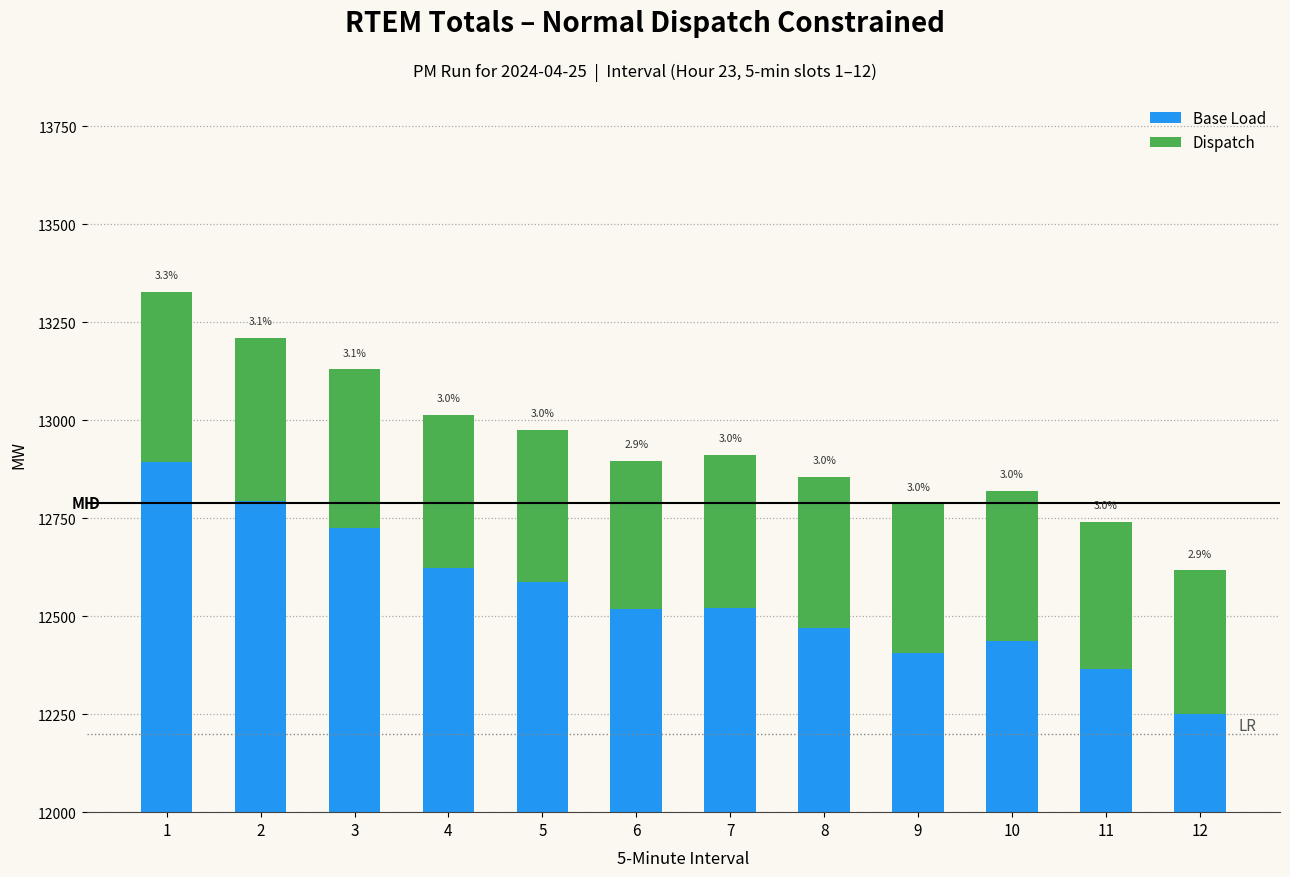

True or false: Dispatch has a value of 186.2 at 7.

False